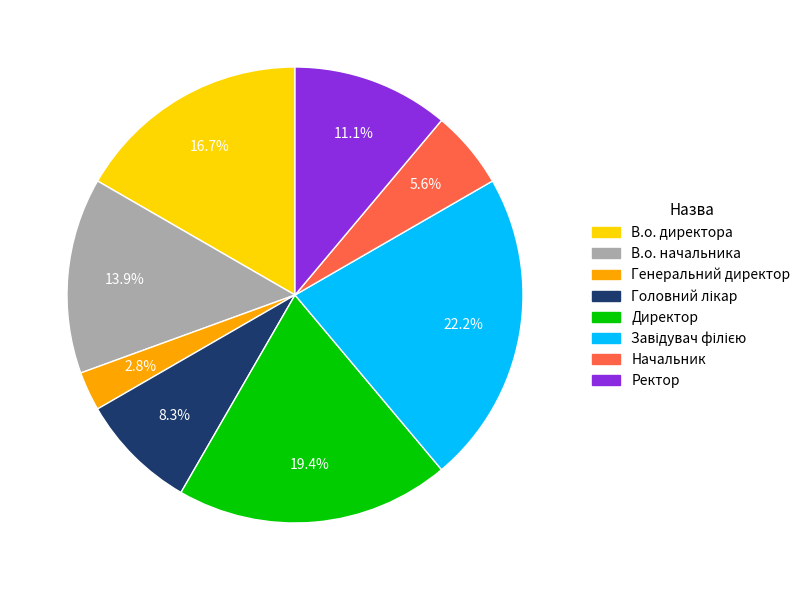

Which slice is the smallest?

Генеральний директор